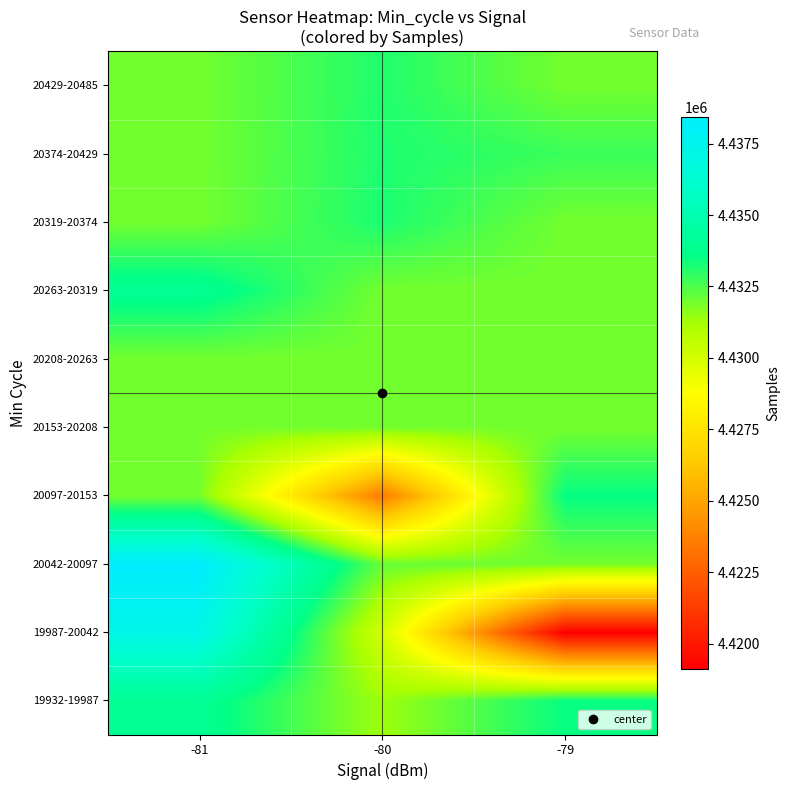

What is the maximum value shown in the chart?

4438439.3